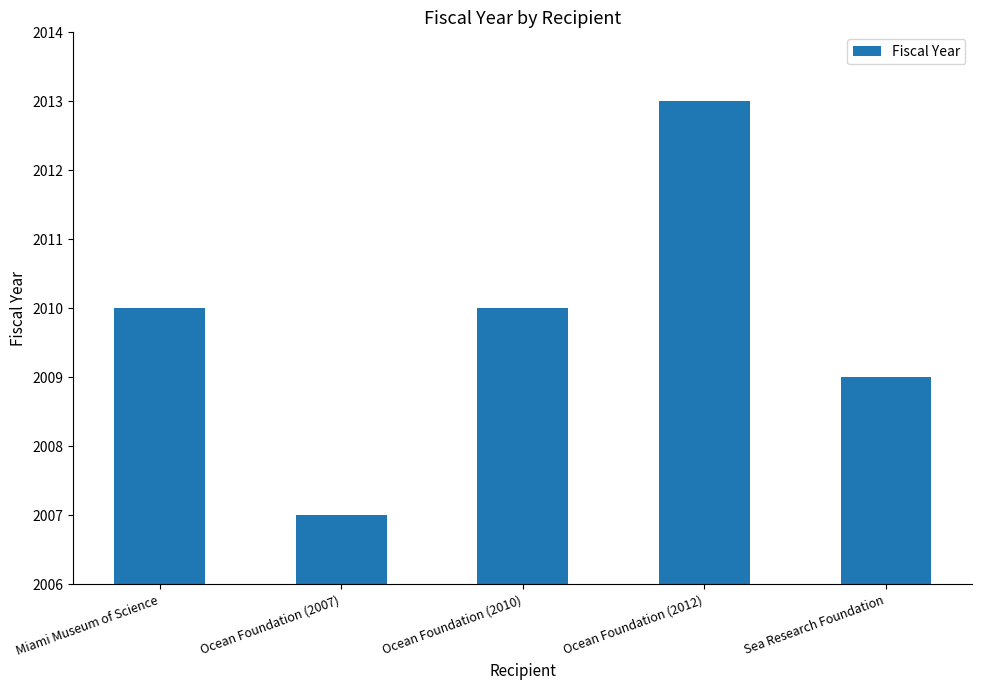

Between Ocean Foundation (2012) and Ocean Foundation (2007), which is larger?

Ocean Foundation (2012)